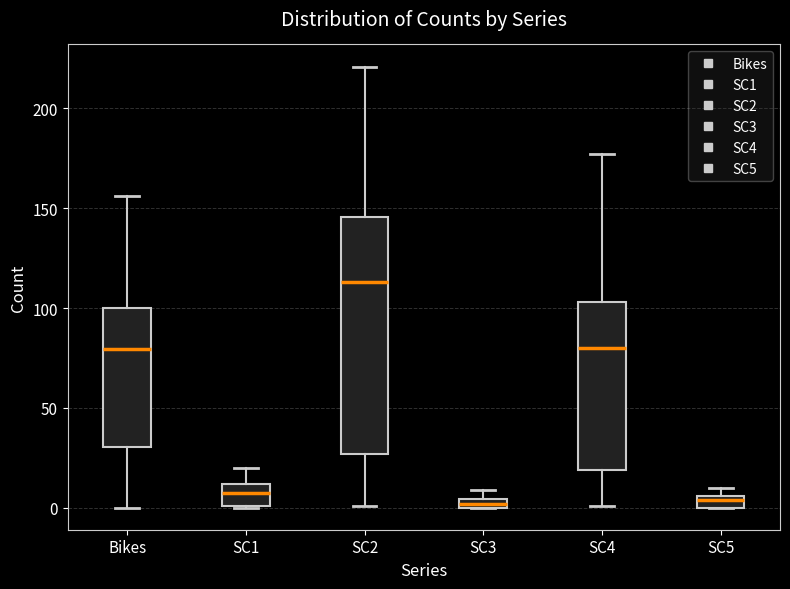

Which box is the tallest, from its lower edge to its upper edge?

SC2